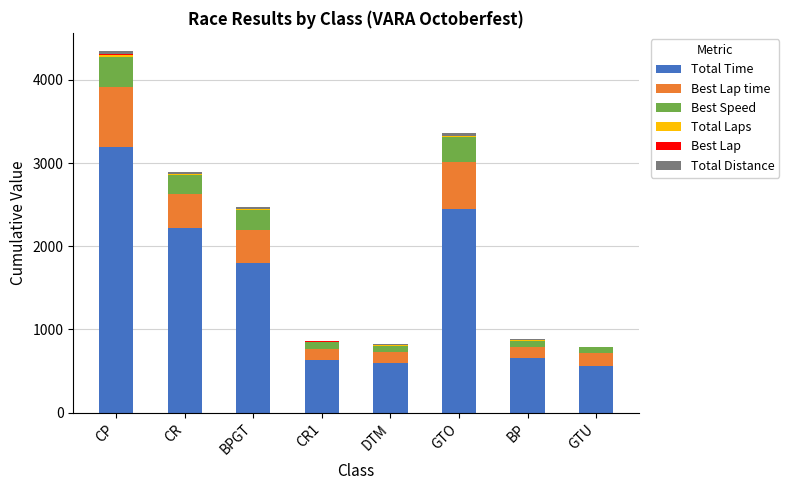

At which category is the sum across all series the highest?

CP